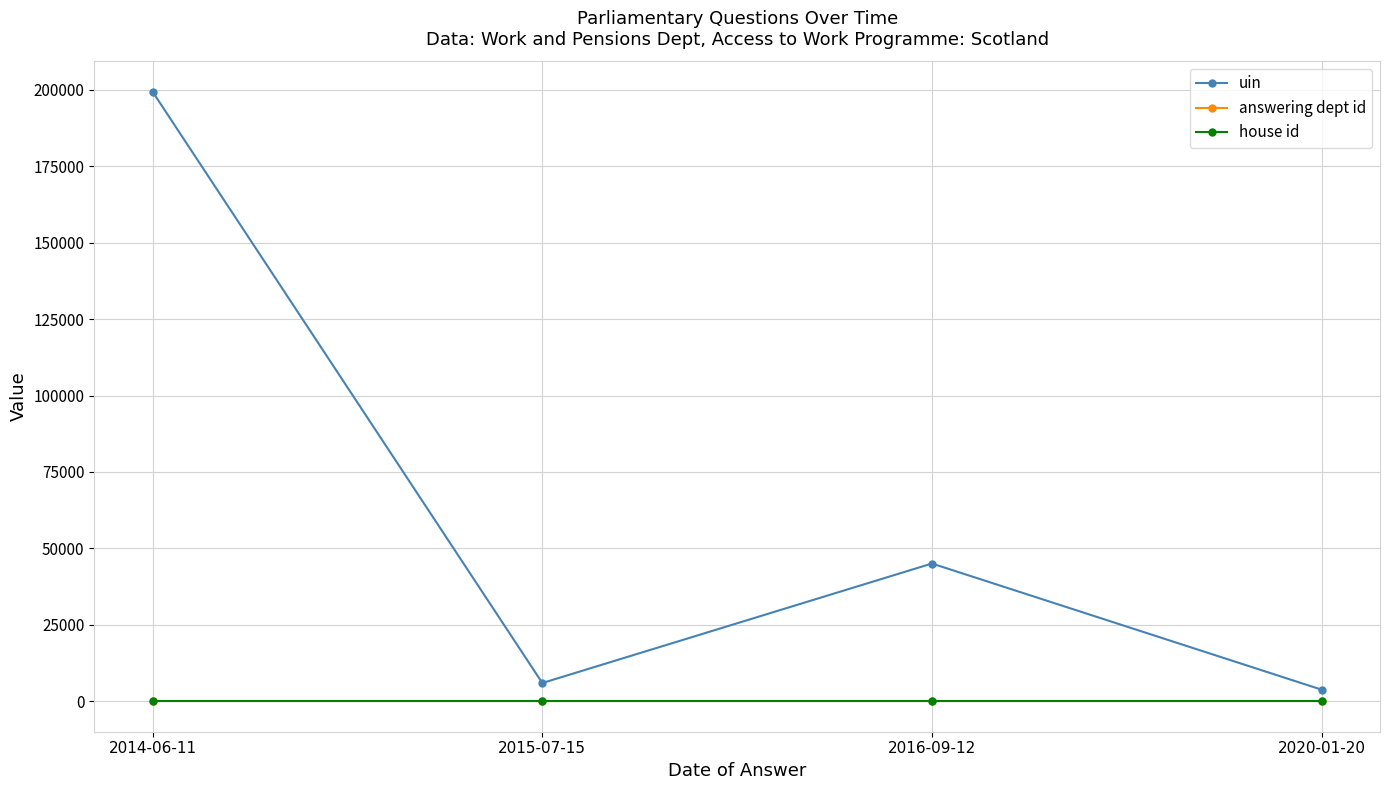

The uin series shows 199330 at 2014-06-11. True or false?

True